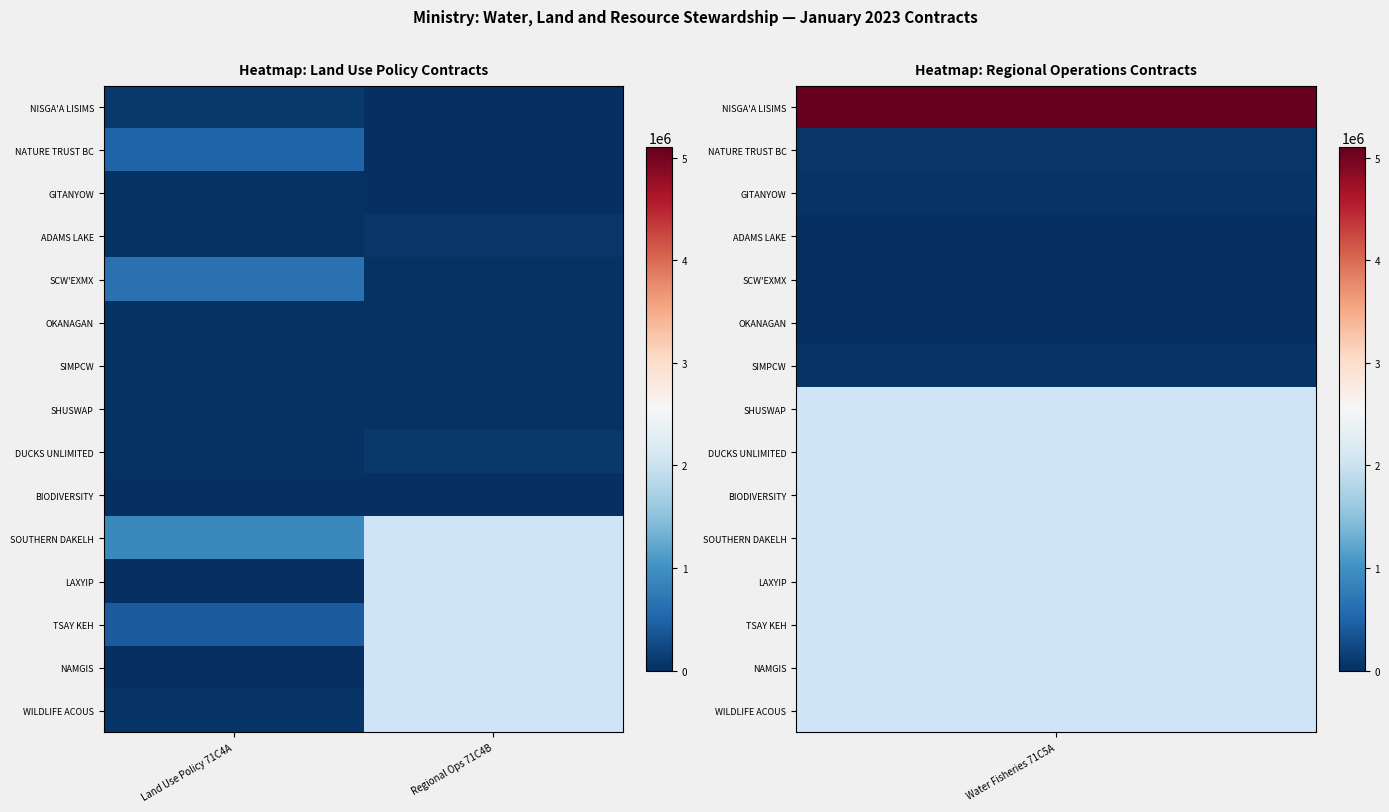

Rank the series by their maximum value, from lowest to highest.

LAXYIP, BIODIVERSITY, NAMGIS, GITANYOW, SHUSWAP, OKANAGAN, SIMPCW, WILDLIFE ACOUS, ADAMS LAKE, NISGA'A LISIMS, DUCKS UNLIMITED, TSAY KEH, NATURE TRUST BC, SCW'EXMX, SOUTHERN DAKELH